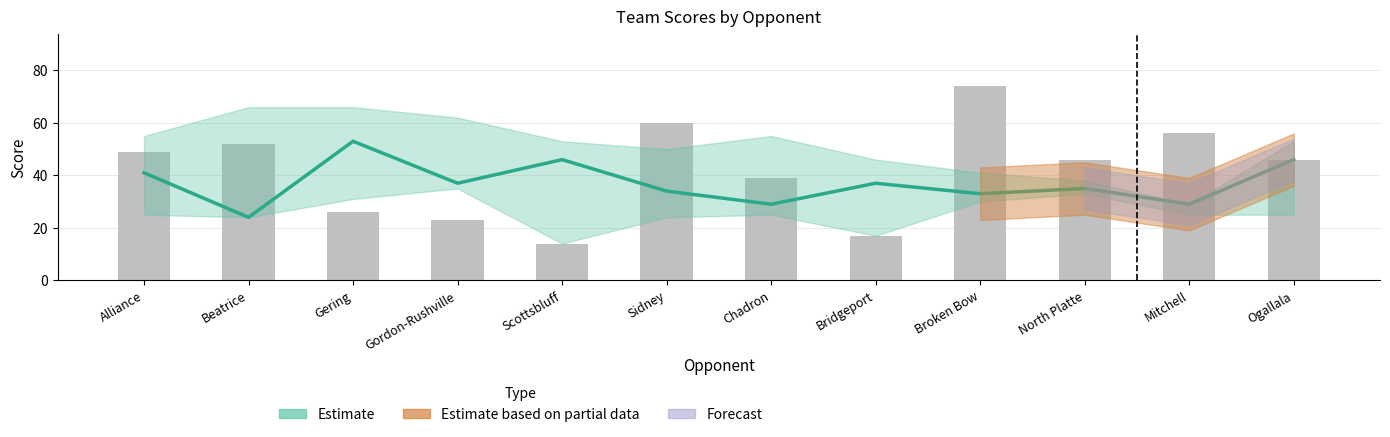

Read the Opp Score value at Beatrice.

52